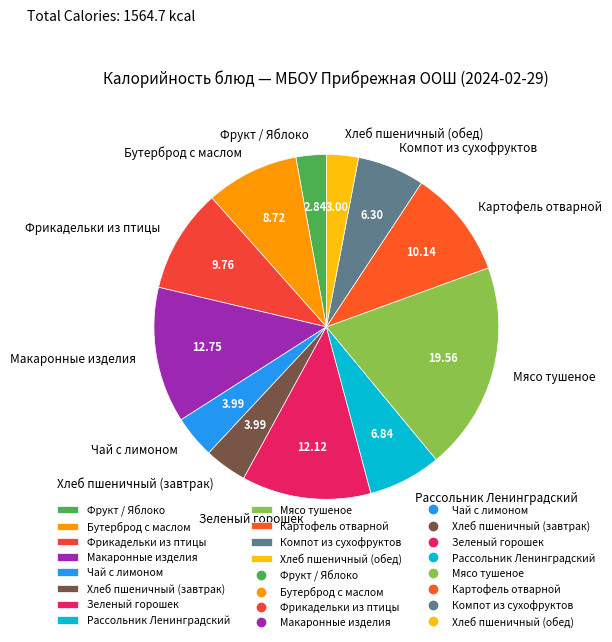

Does Хлеб пшеничный (обед) account for over 50% of the chart?

No